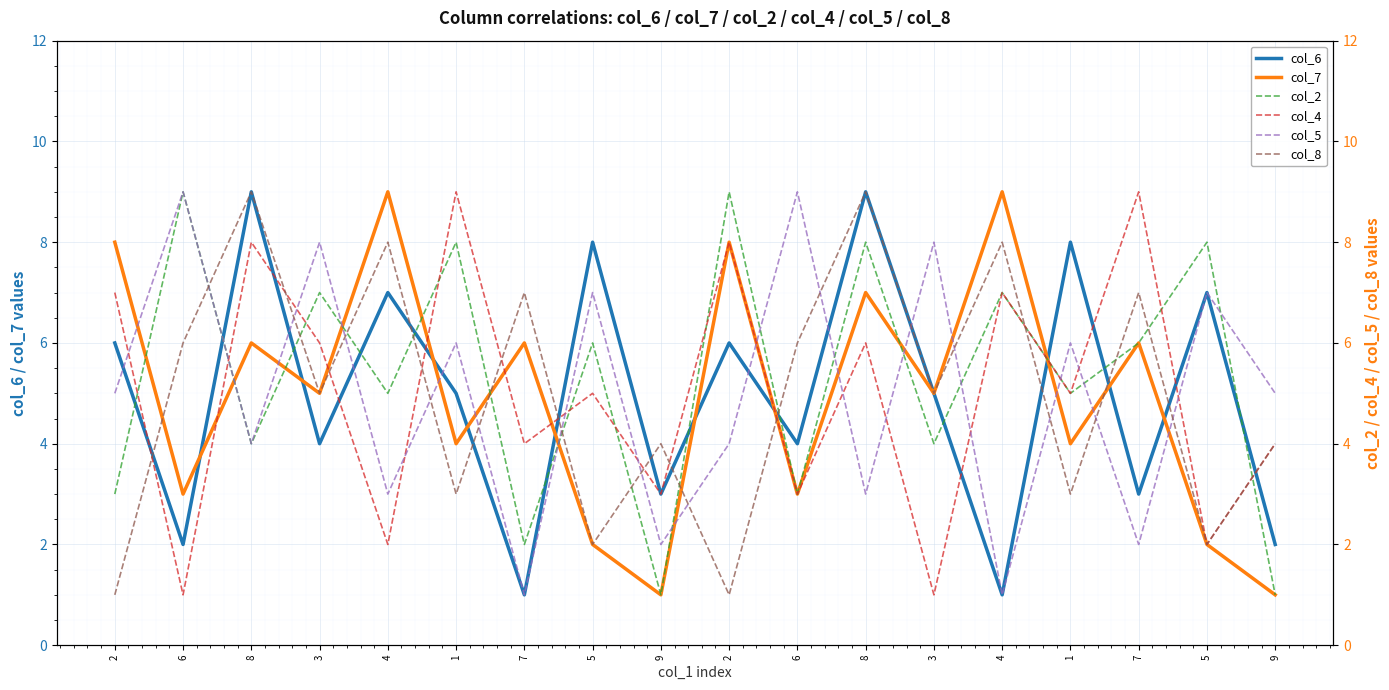

True or false: col_5 has a value of 8 at 3.

True